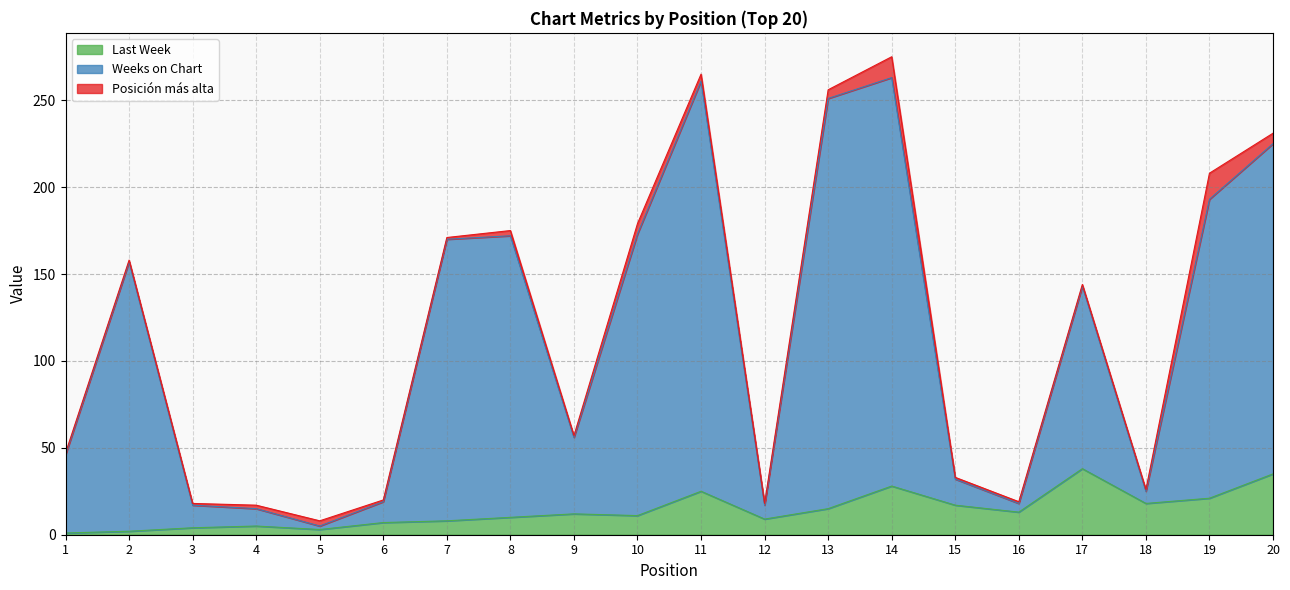

What is the lowest value of the Last Week series?

1